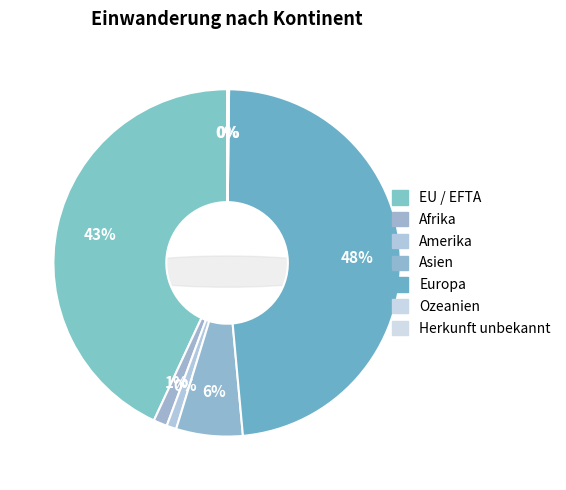

What is the largest slice in the pie chart?

Europa